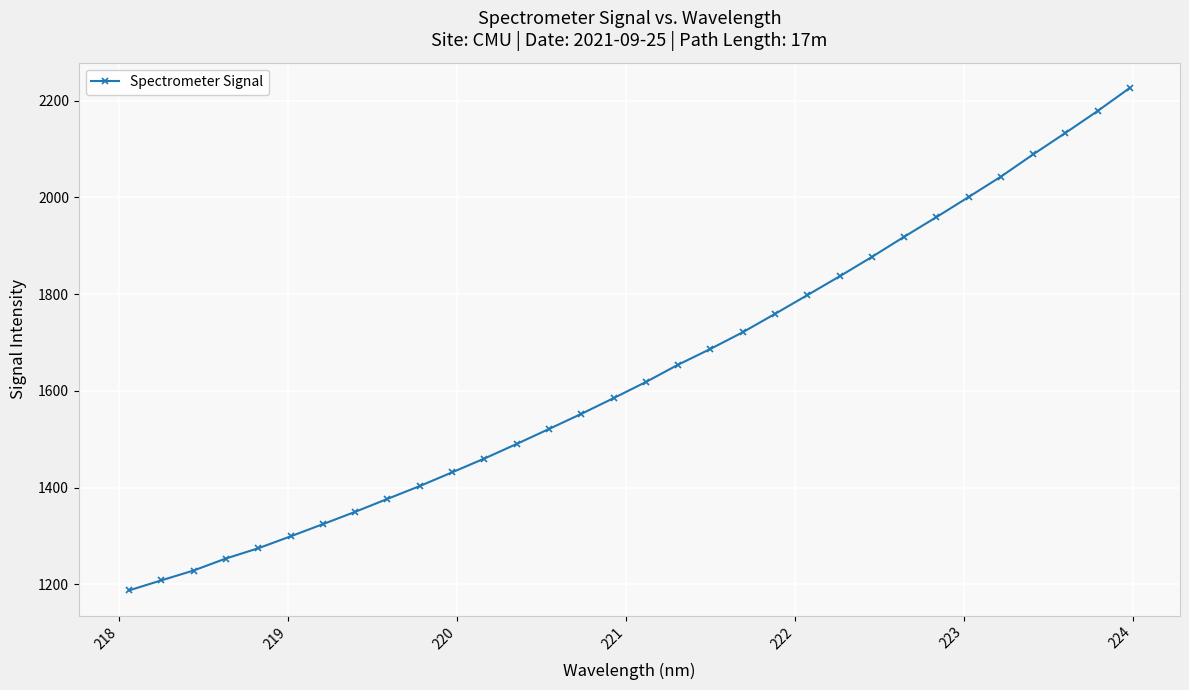

What is the value of the 7th point from the left?

1324.4